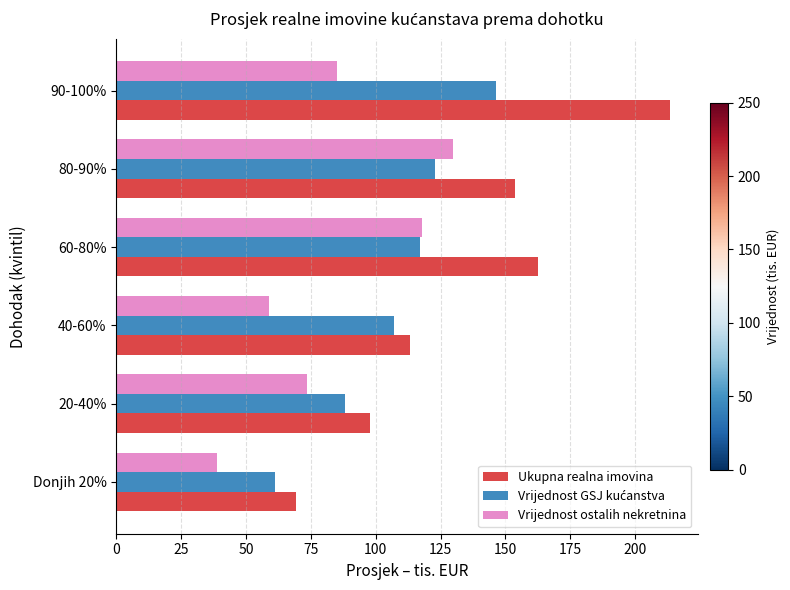

What is the spread (max minus min) of values at Donjih 20%?

30.5